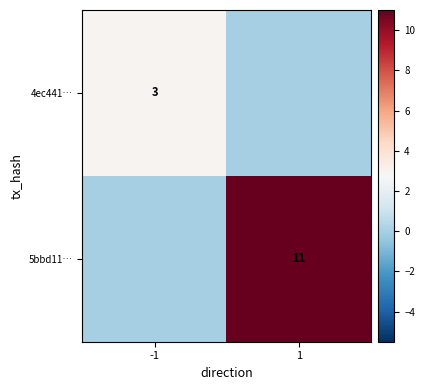

Is it true that 4ec441… equals 1 at -1?

False